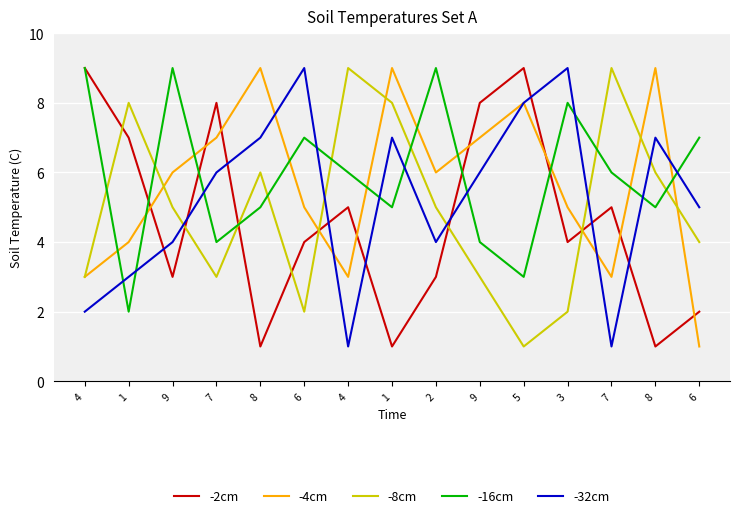

What is the total value across all series at 7?

28